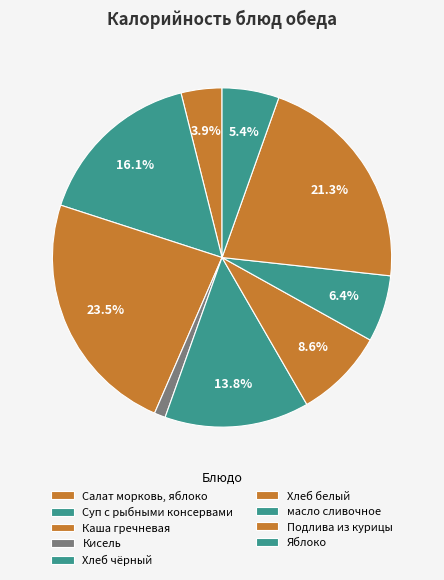

How many slices are in this pie chart?

9